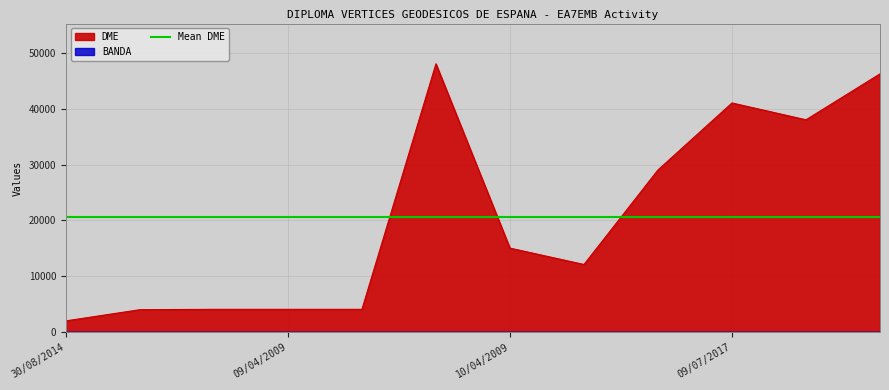

Which category has the highest value across all series?

08/12/2009